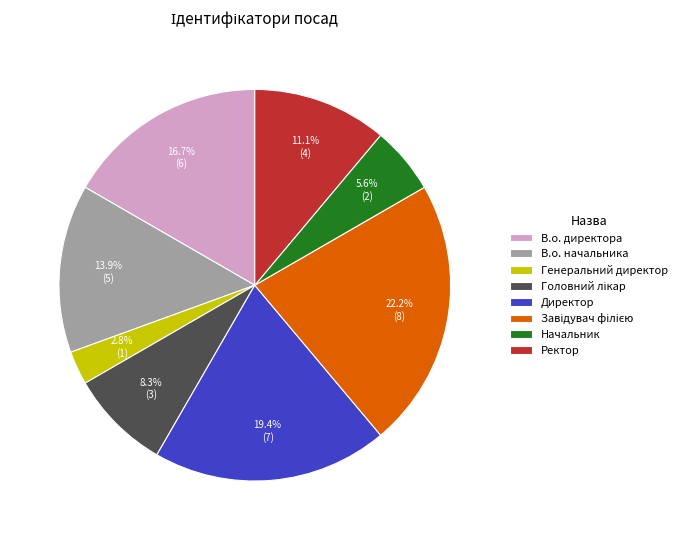

Does В.о. директора account for over 50% of the chart?

No